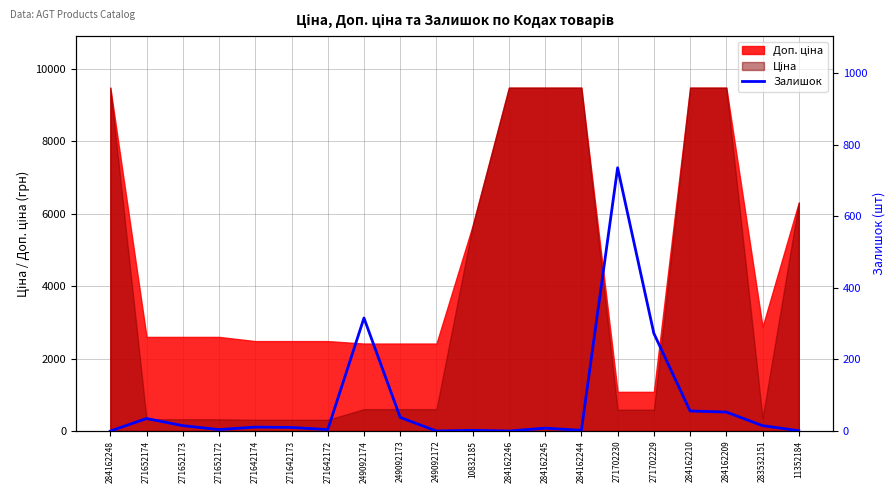

What is the average value?

79